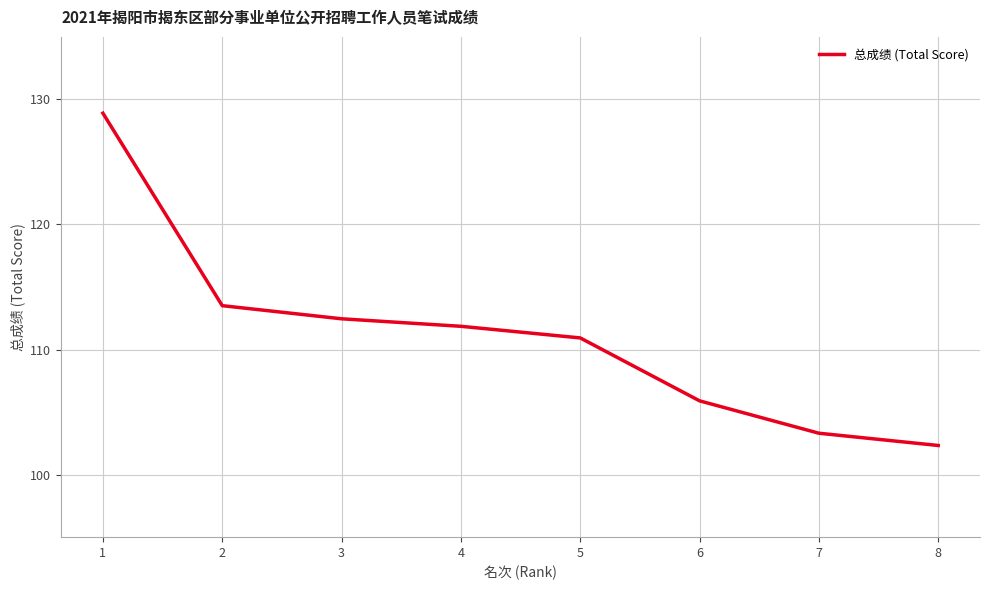

List the labels in order of value, largest first.

1, 2, 3, 4, 5, 6, 7, 8